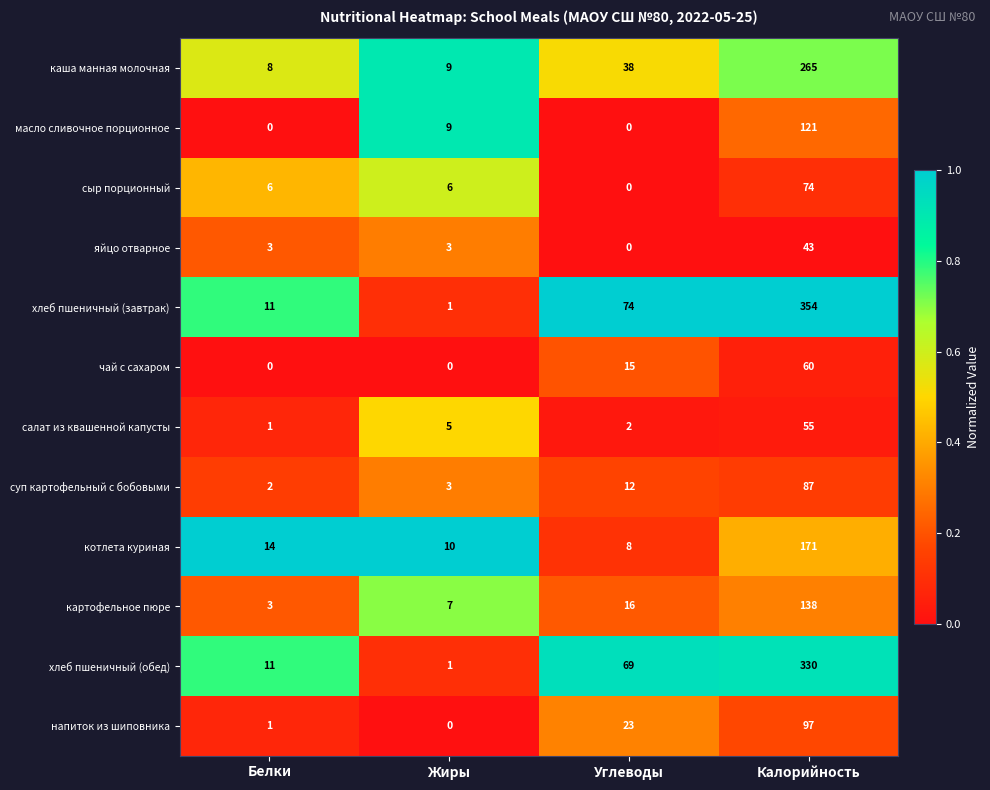

What is the greatest value displayed?

354